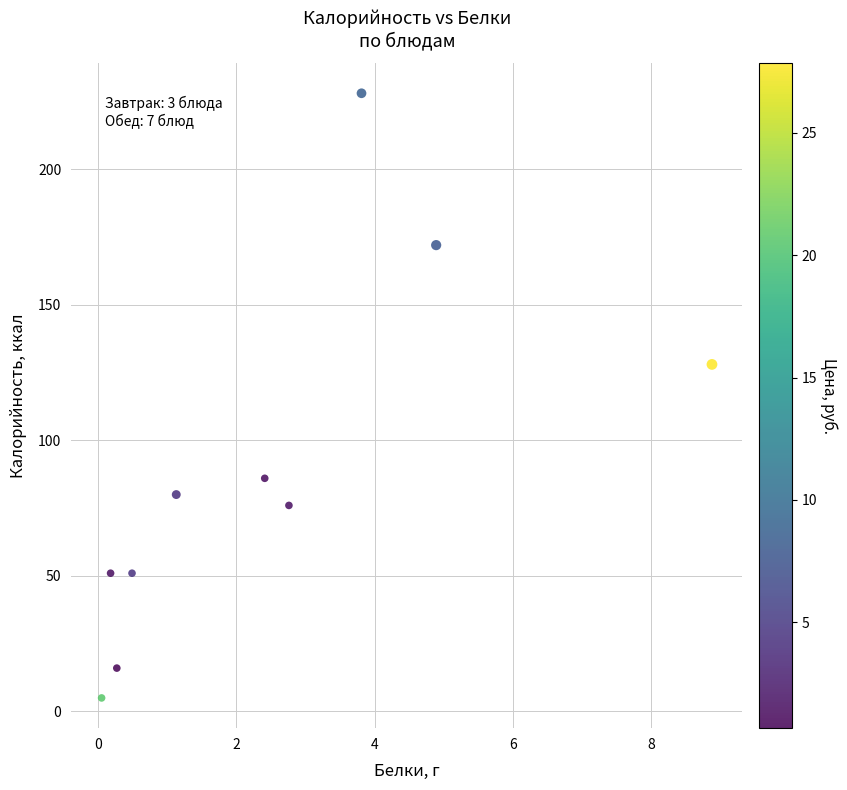

What is the range of Y values (max minus min)?

223